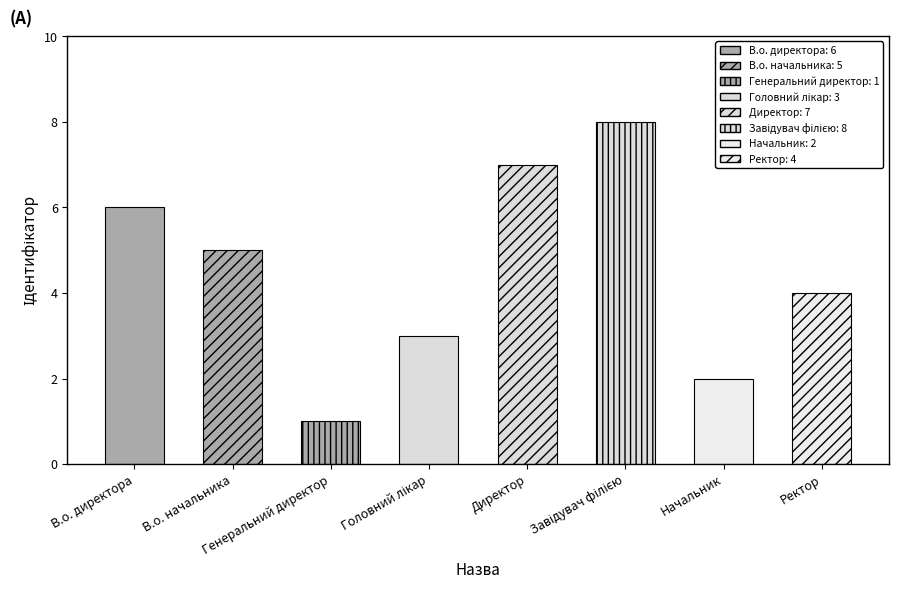

The value at В.о. директора is 6. True or false?

True